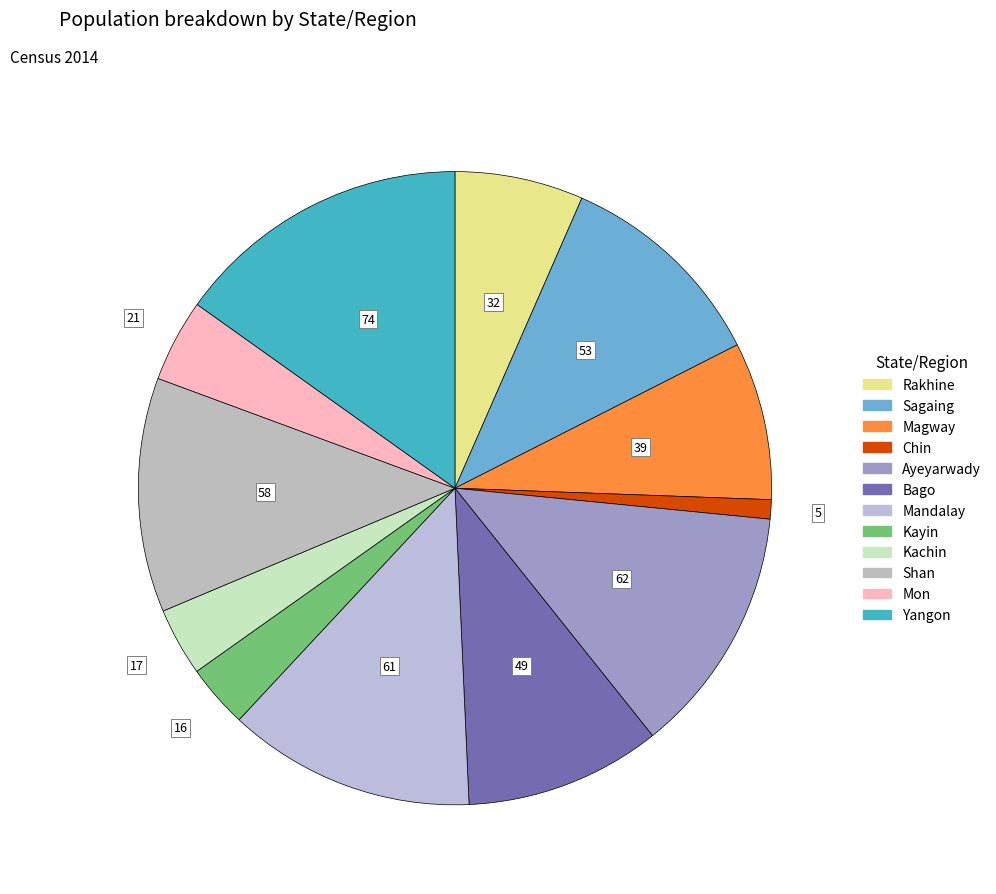

How many slices are in this pie chart?

12